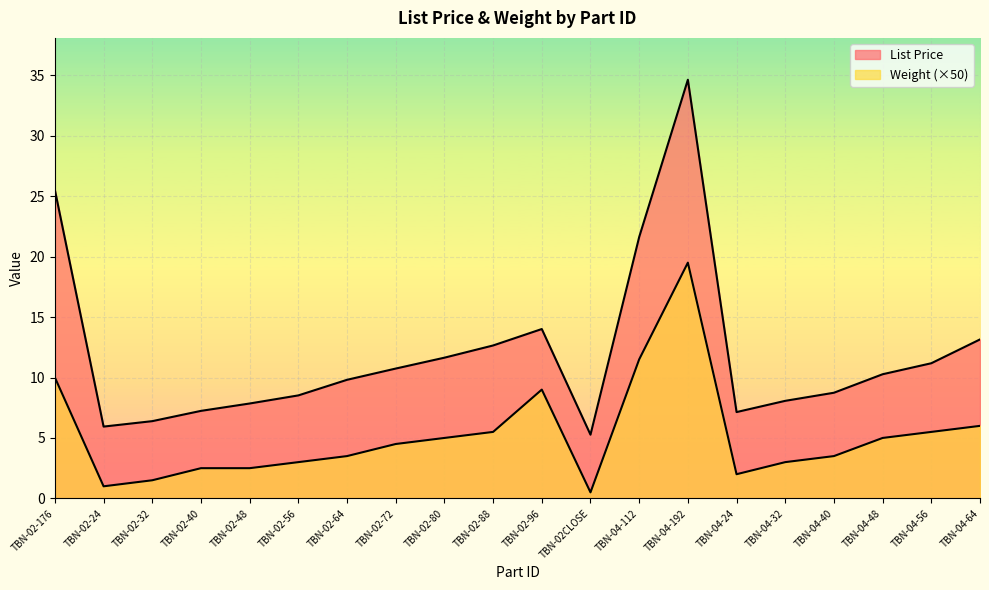

Rank the series by their average value, from highest to lowest.

List Price, Weight